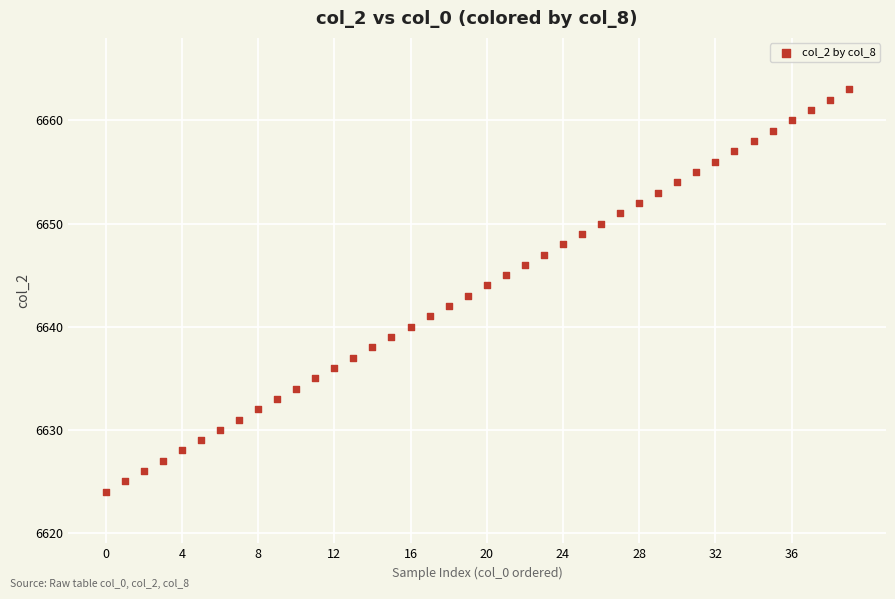

How many data points are displayed?

40